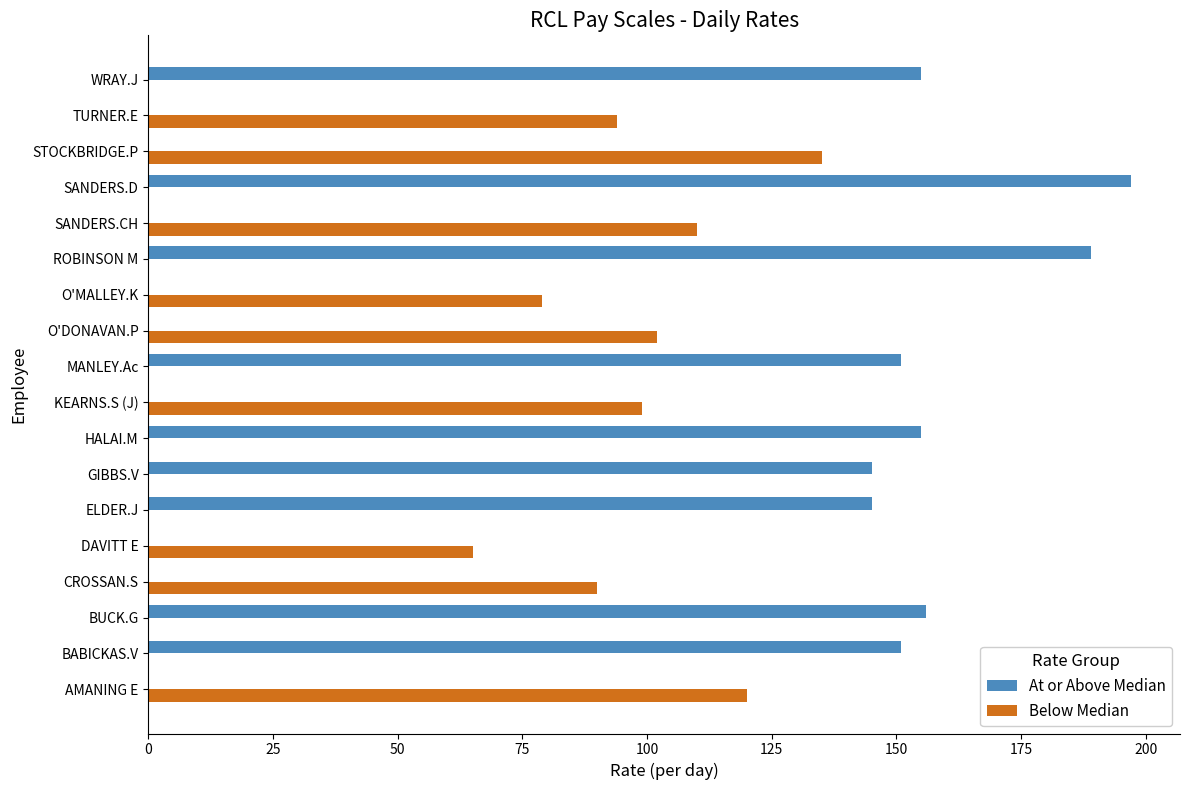

Which series changed the most between BABICKAS.V and O'DONAVAN.P?

At or Above Median